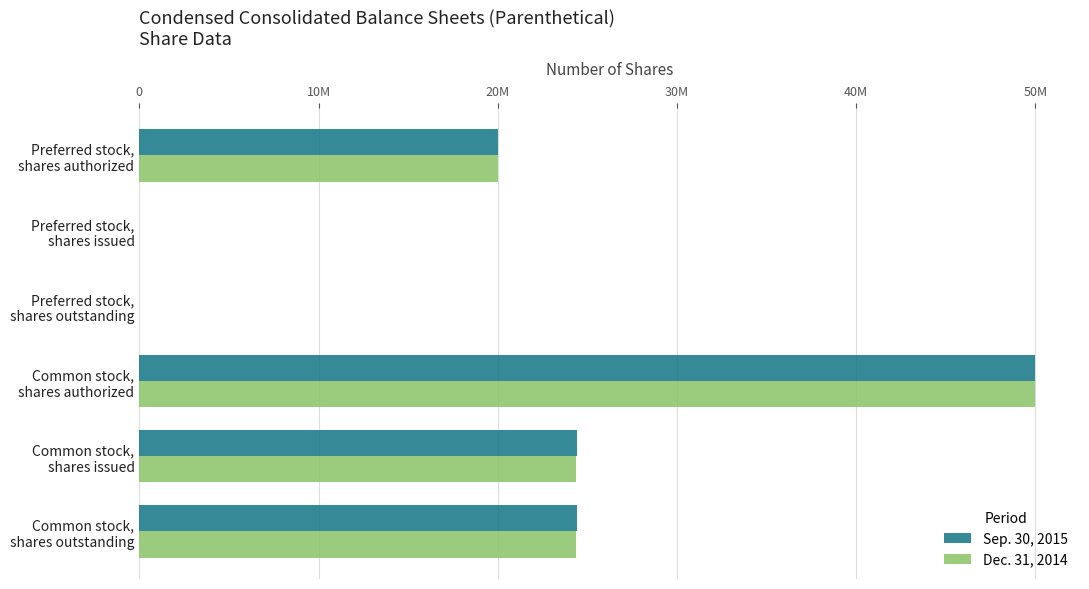

Which label corresponds to the largest value in the chart?

Common stock,
shares authorized